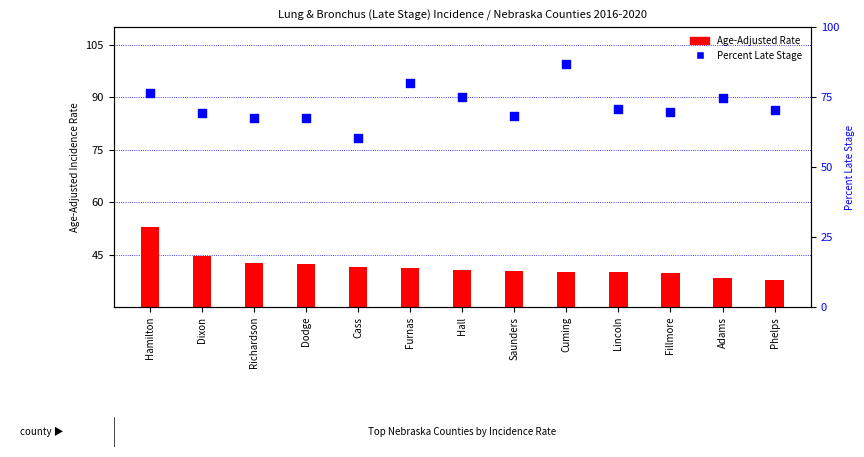

Is the value of Percent Late Stage at Richardson greater than the value of Age-Adjusted Rate at Fillmore?

Yes